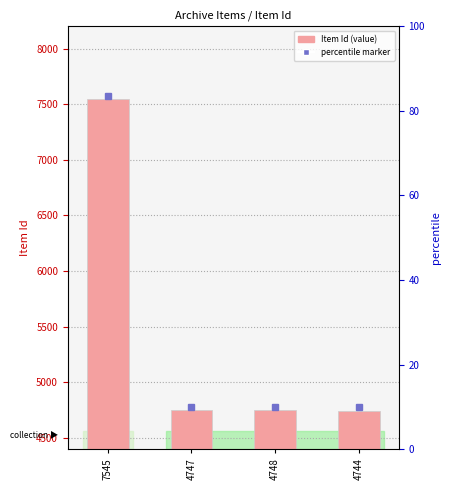

At which label does the data first exceed 4748?

7545